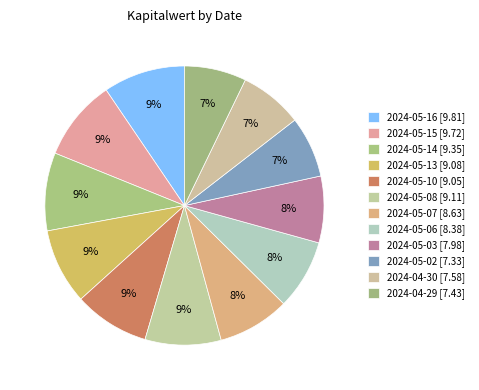

Which slice is the smallest?

2024-05-02